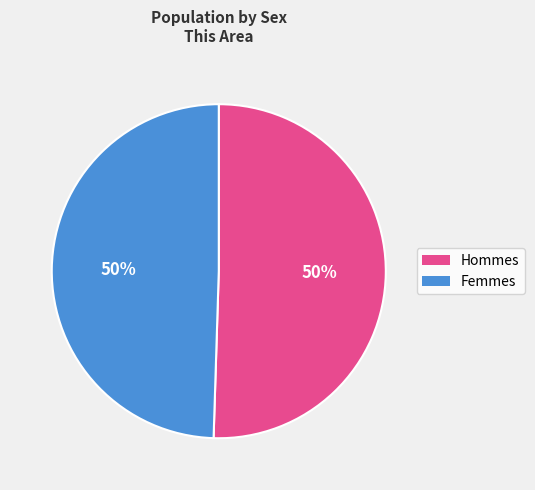

How many slices are in this pie chart?

2